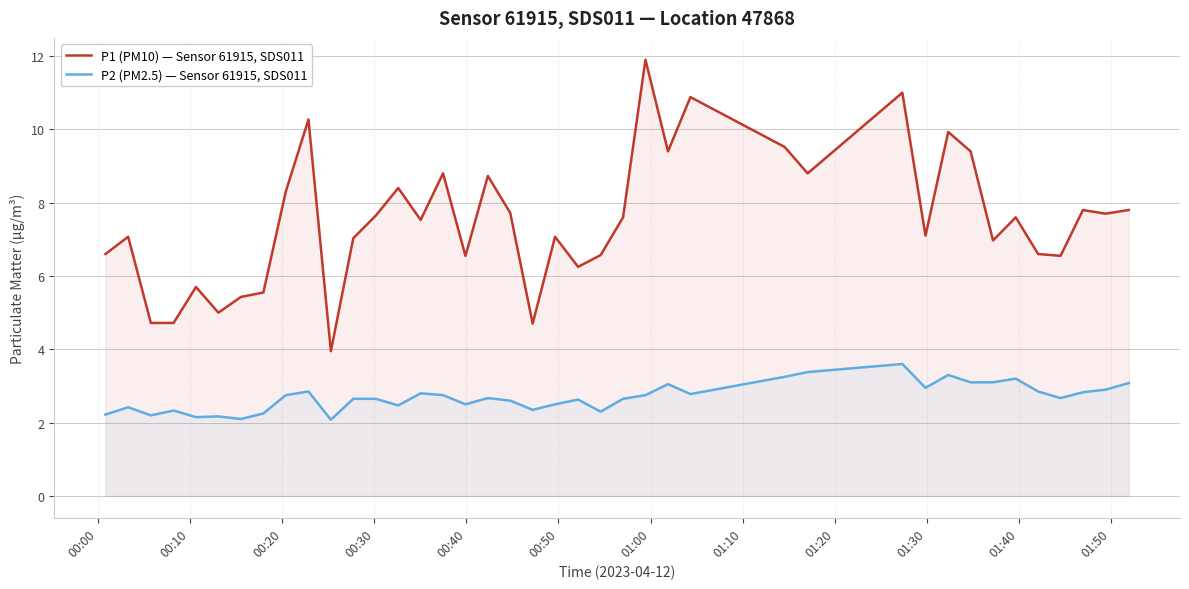

What is the greatest value displayed?

11.9